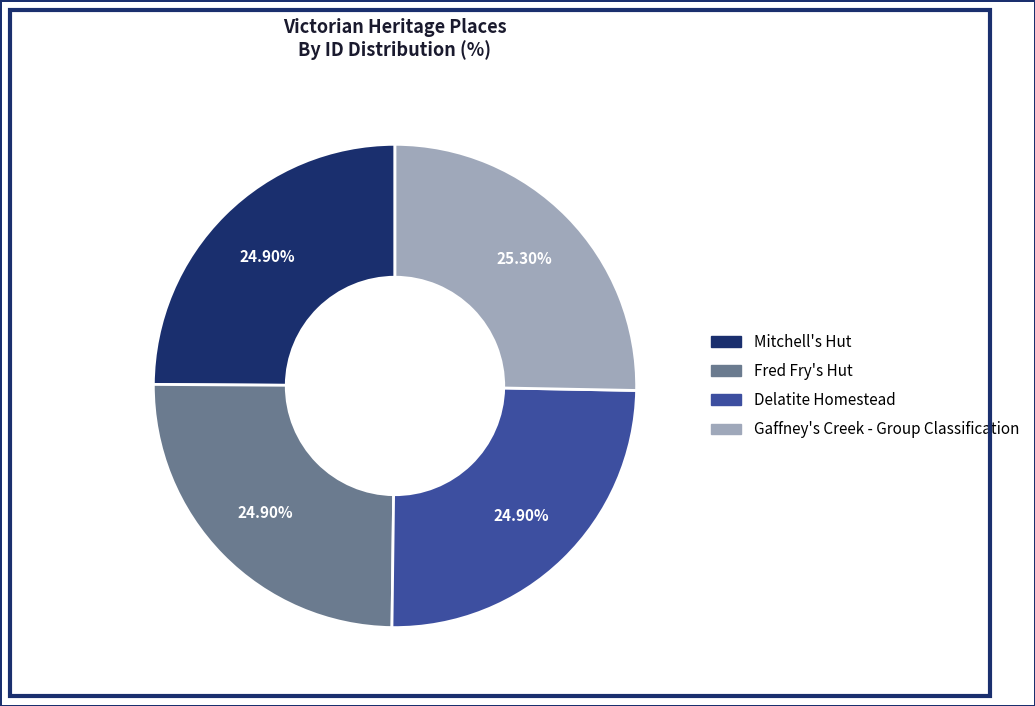

How many slices are in this pie chart?

4